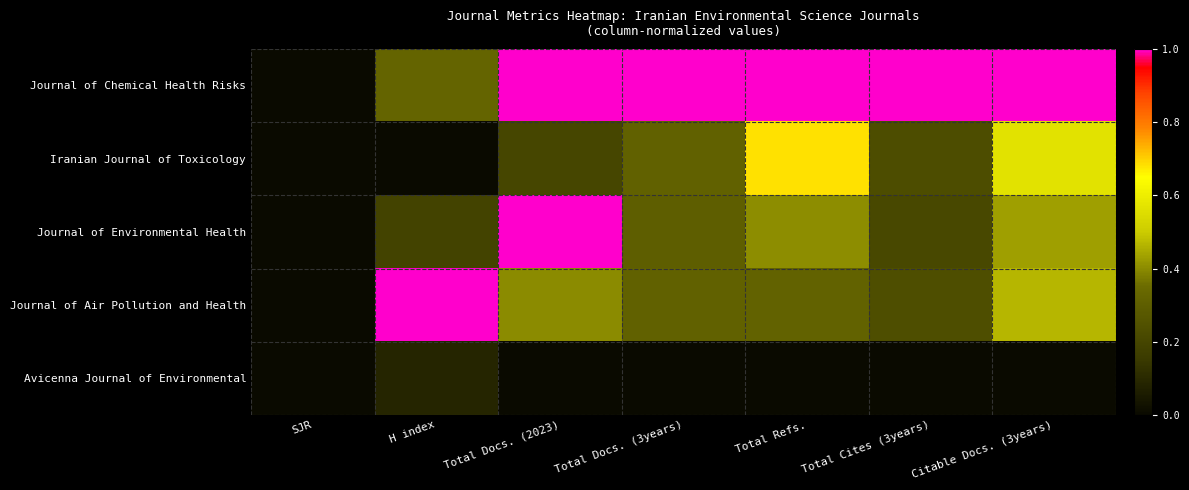

Which has a higher value, Total Docs. (3years) or H index?

Total Docs. (3years)